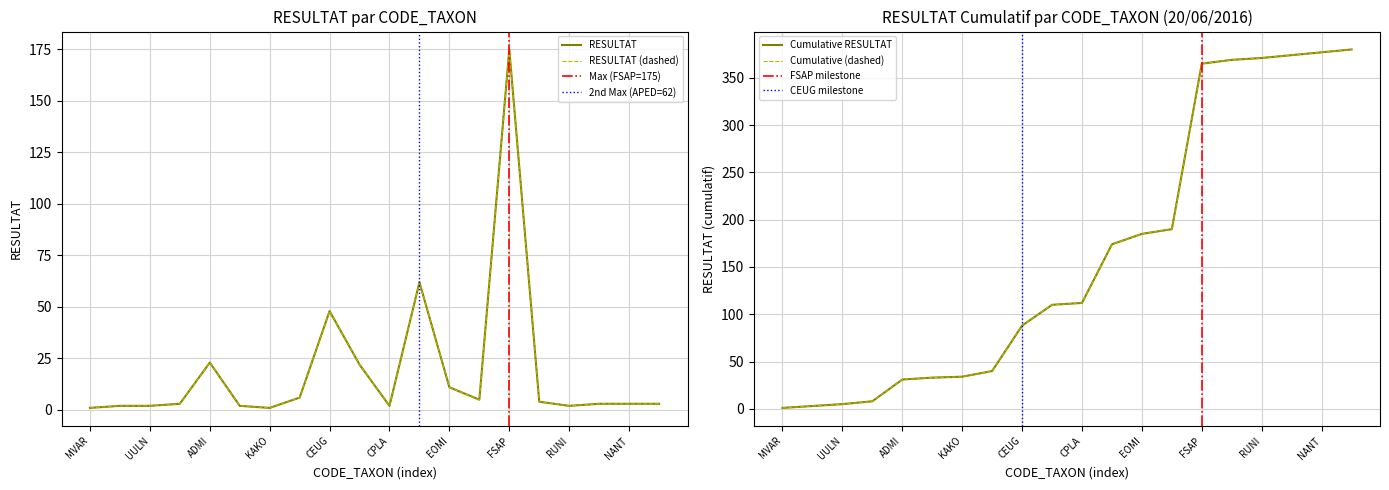

How many categories are shown in the chart?

20